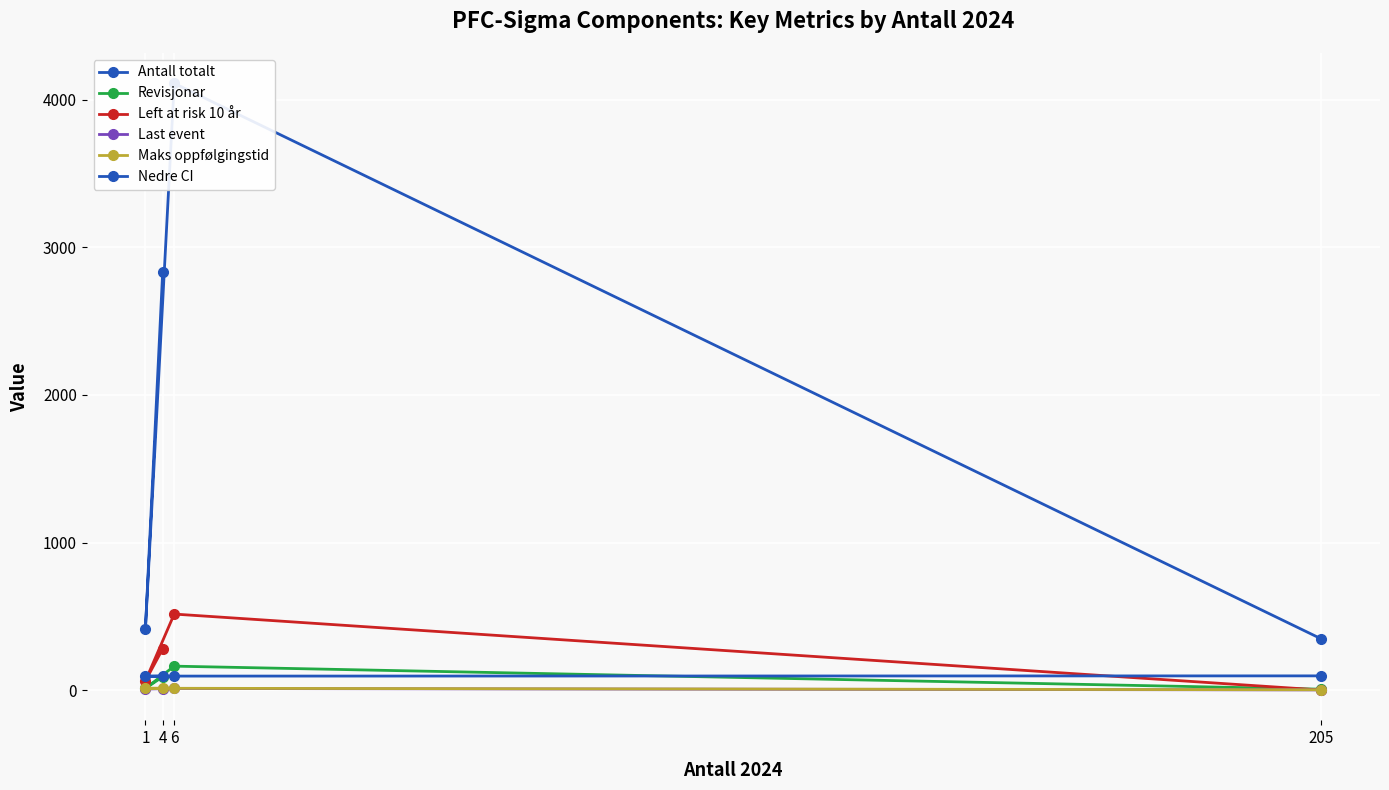

How many data points in Left at risk 10 år are less than 279?

2